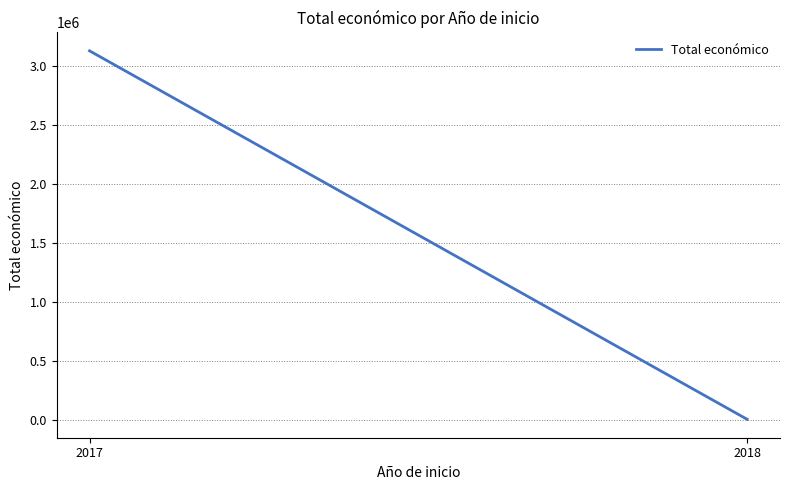

Rank the categories by value from highest to lowest.

2017, 2018